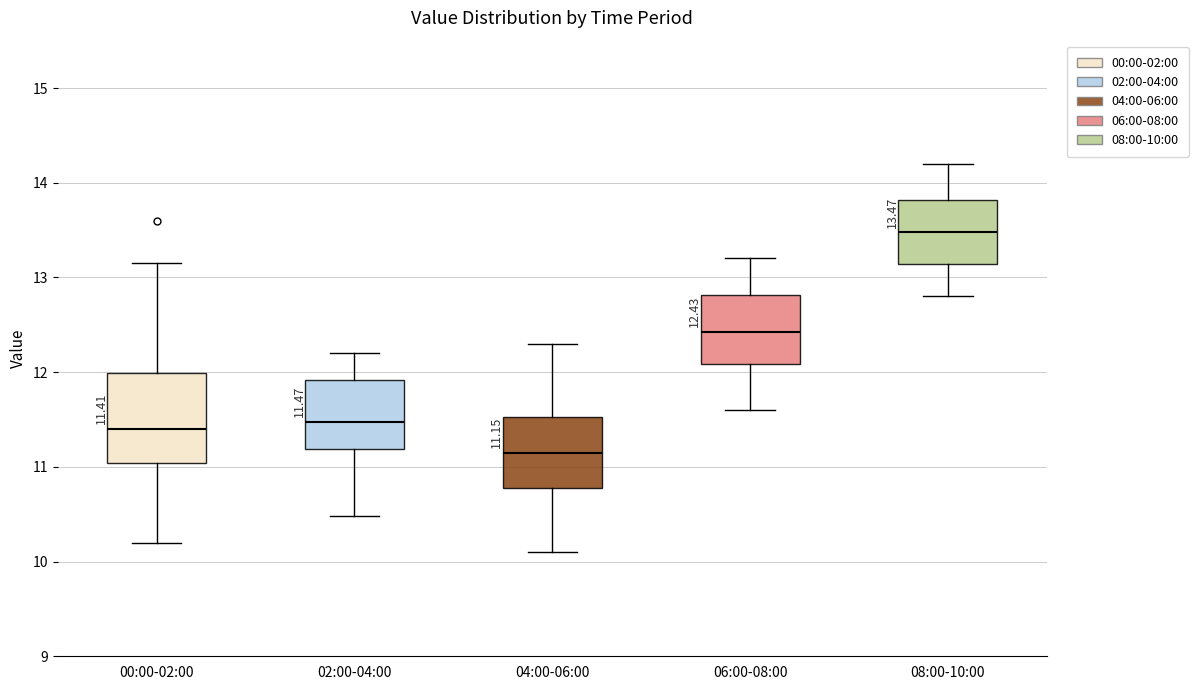

Which box is the tallest, from its lower edge to its upper edge?

00:00-02:00